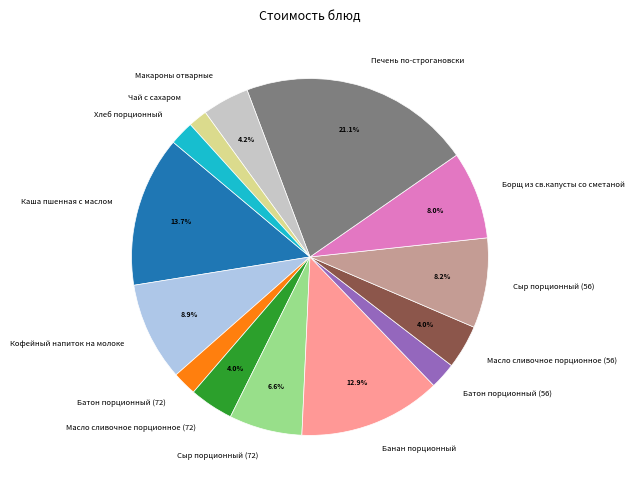

To the nearest percent, what is the difference between the Масло сливочное порционное (72) and Кофейный напиток на молоке slice percentages?

5%